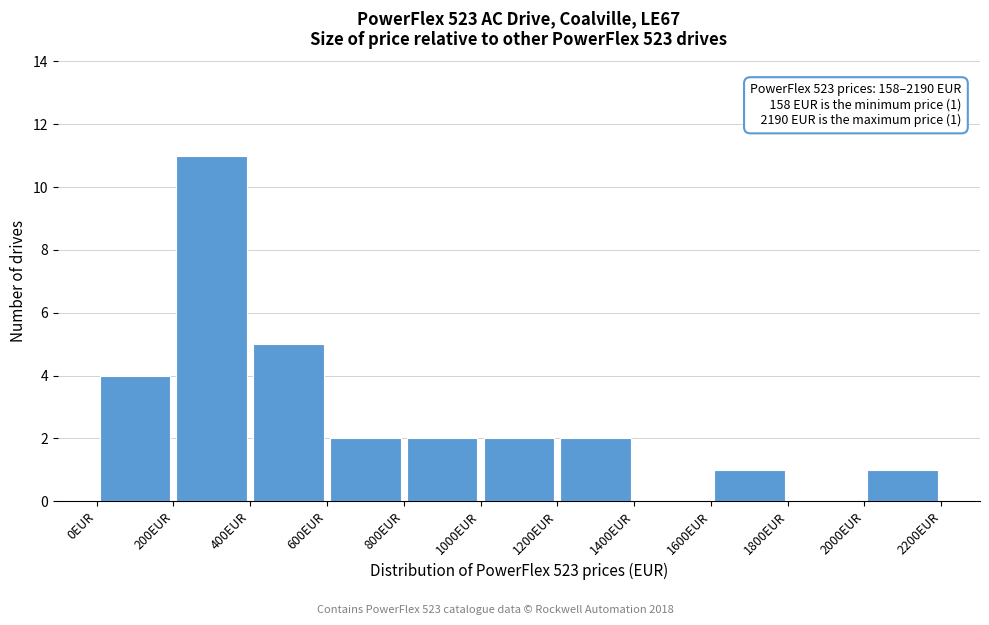

Which range on the x-axis has the tallest bar?

200 to 400